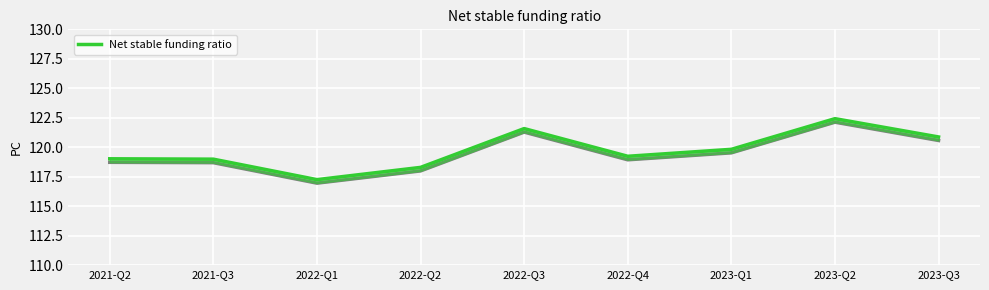

What is the average value?

119.7